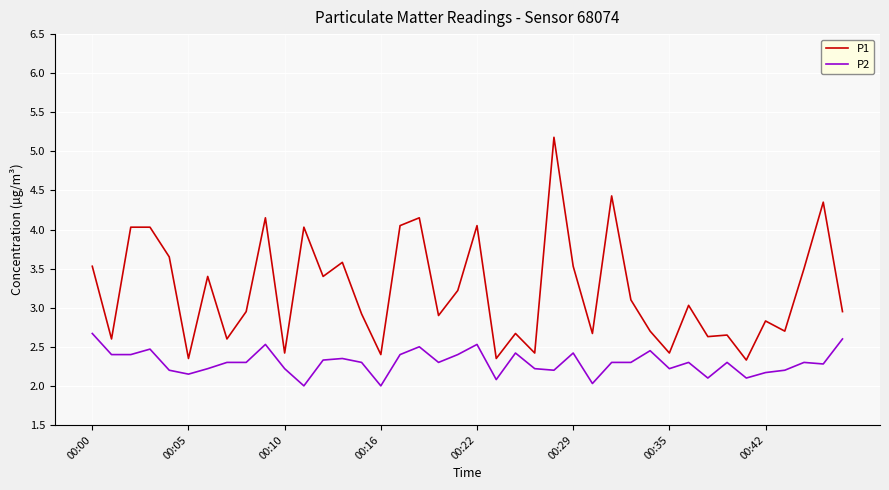

What is the difference between the maximum and minimum values in the P2 series?

0.7